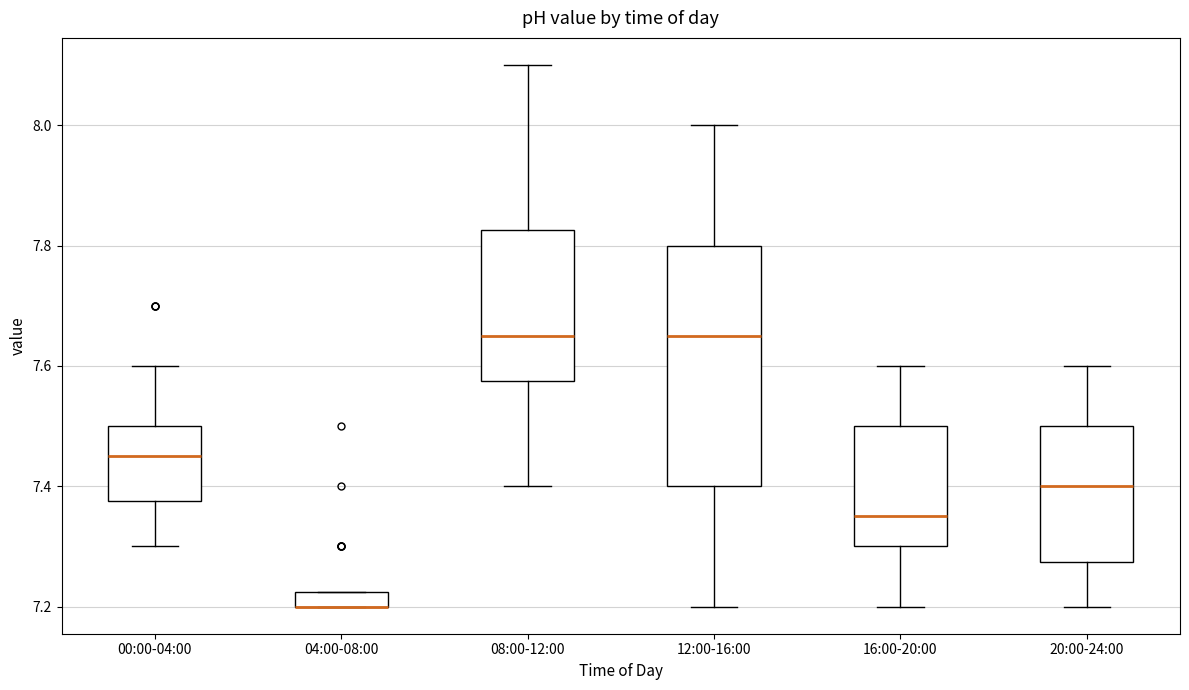

Where is the lower edge of the box for 08:00-12:00 on the y-axis? The values are not printed on the chart, so give them approximately, as read against the axis.

7.58